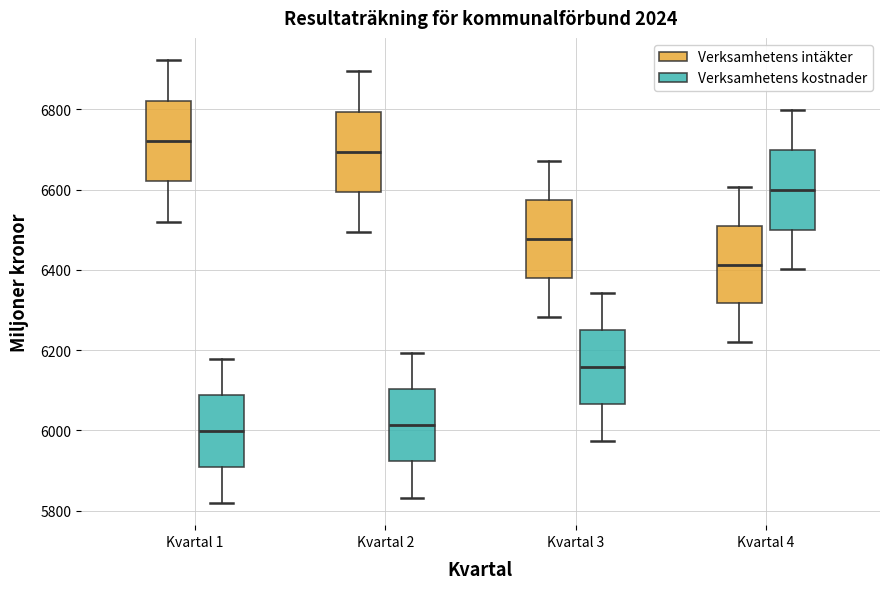

Reading left to right, read every box against the y-axis: the position of its median line, the range the box covers, and the ends of its whiskers. The values are not printed on the chart, so give them approximately, as read against the axis.

Kvartal 1 (Verksamhetens intäkter): median 6720, box 6620 to 6820, whiskers 6520 to 6920
Kvartal 1 (Verksamhetens kostnader): median 6000, box 5900 to 6080, whiskers 5820 to 6180
Kvartal 2 (Verksamhetens intäkter): median 6700, box 6600 to 6800, whiskers 6500 to 6900
Kvartal 2 (Verksamhetens kostnader): median 6020, box 5920 to 6100, whiskers 5840 to 6200
Kvartal 3 (Verksamhetens intäkter): median 6480, box 6380 to 6580, whiskers 6280 to 6680
Kvartal 3 (Verksamhetens kostnader): median 6160, box 6060 to 6240, whiskers 5980 to 6340
Kvartal 4 (Verksamhetens intäkter): median 6420, box 6320 to 6500, whiskers 6220 to 6600
Kvartal 4 (Verksamhetens kostnader): median 6600, box 6500 to 6700, whiskers 6400 to 6800